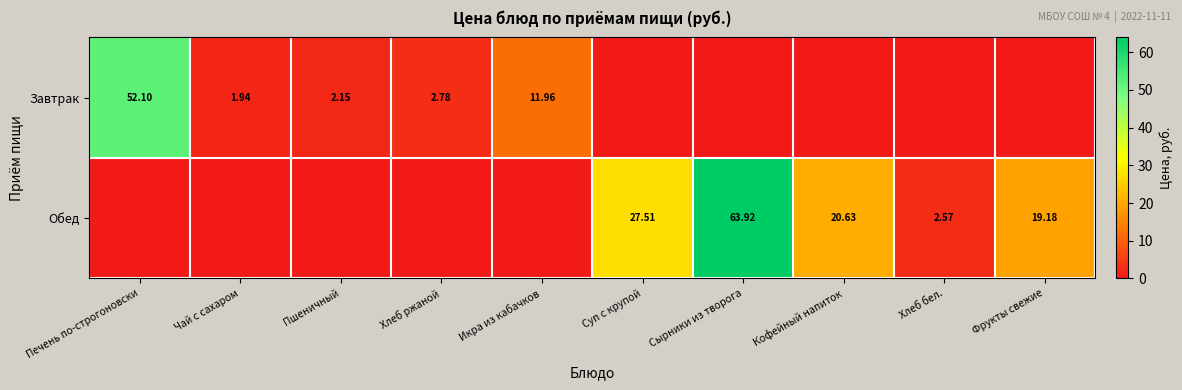

Is it true that Обед equals 0.0 at Икра из кабачков?

True